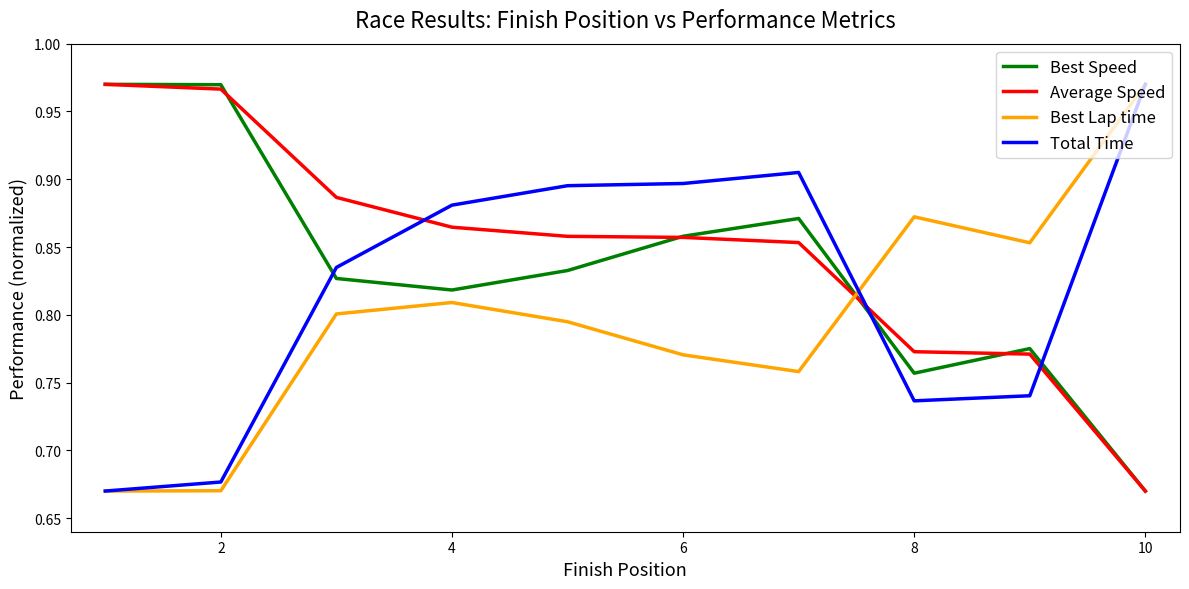

True or false: Best Lap time and Best Speed intersect in this chart.

True